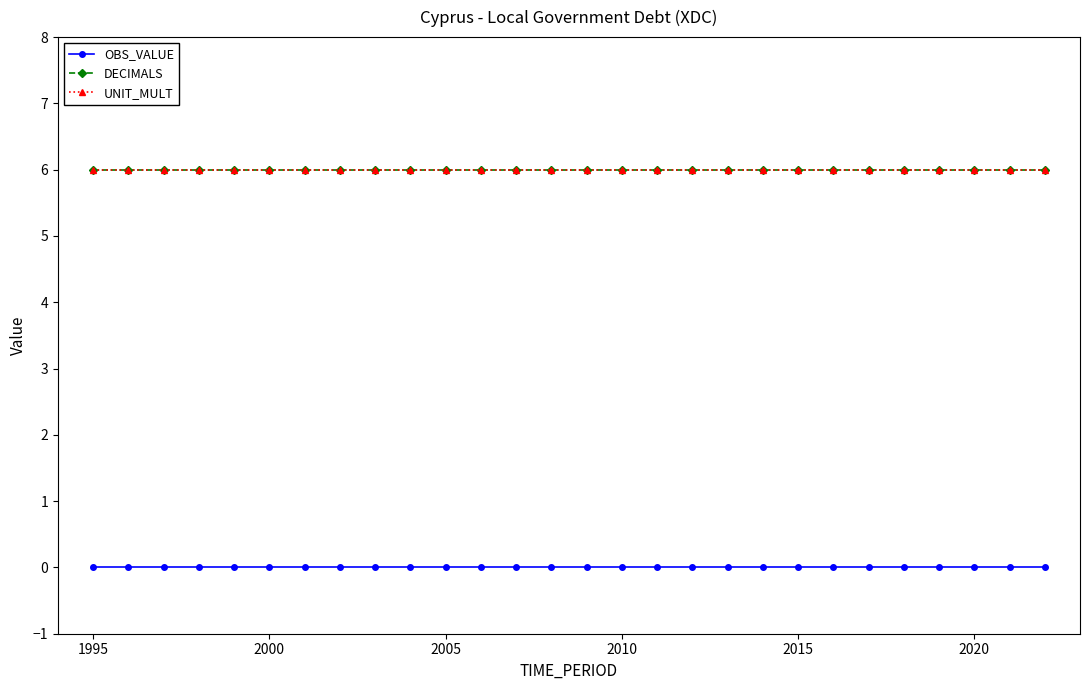

What is the highest value of the UNIT_MULT series?

6